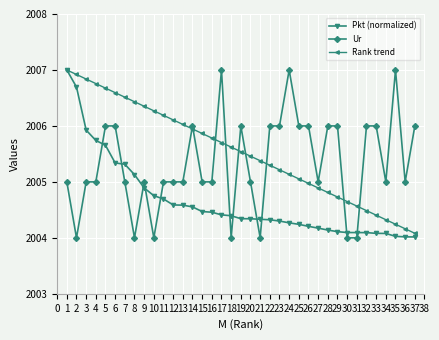

Rank the series at 21 from highest to lowest value.

Rank trend, Pkt (normalized), Ur